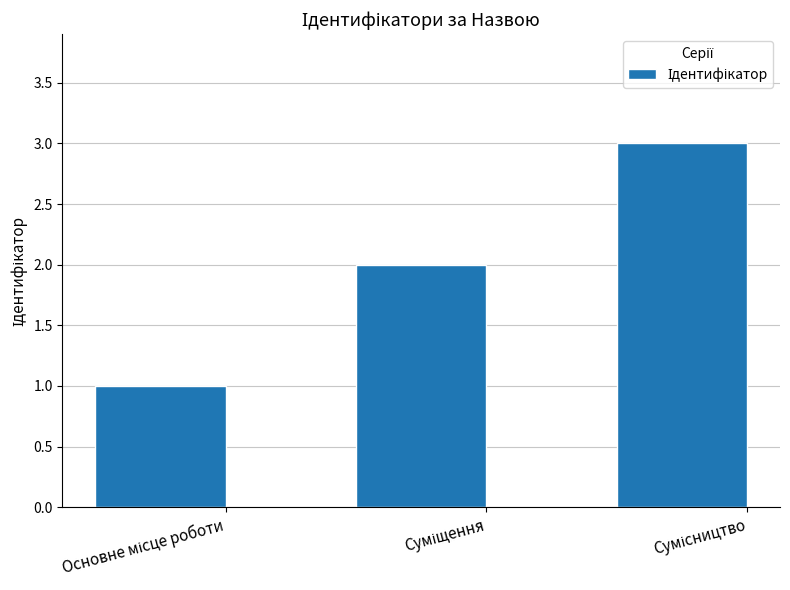

What is the sum of all values?

6